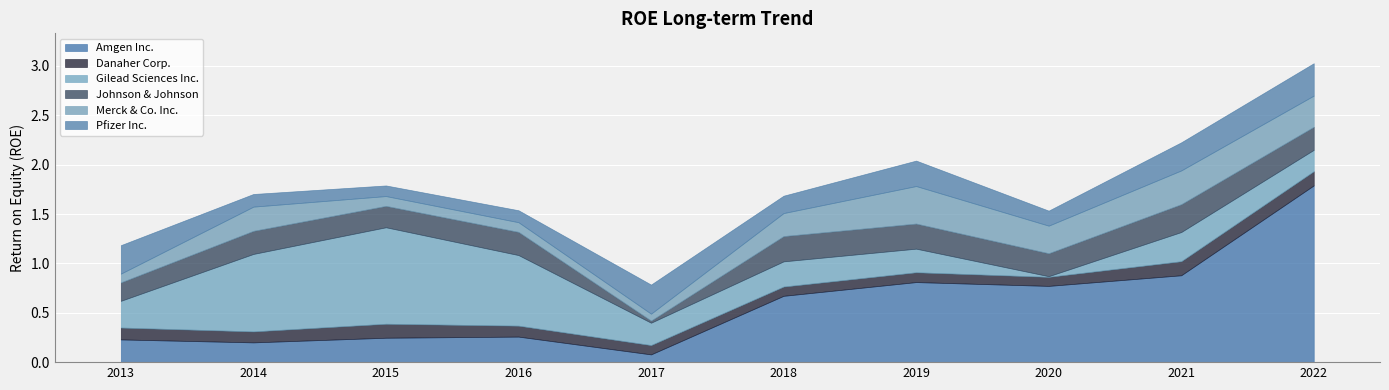

Reading left to right, list all the values displayed in this chart.

Amgen Inc.: 0.2	0.2	0.2	0.3	0.1	0.7	0.8	0.8	0.9	1.8
Danaher Corp.: 0.1	0.1	0.1	0.1	0.1	0.1	0.1	0.1	0.1	0.1
Gilead Sciences Inc.: 0.3	0.8	1.0	0.7	0.2	0.3	0.2	0.0	0.3	0.2
Johnson & Johnson: 0.2	0.2	0.2	0.2	0.0	0.3	0.3	0.2	0.3	0.2
Merck & Co. Inc.: 0.1	0.2	0.1	0.1	0.1	0.2	0.4	0.3	0.3	0.3
Pfizer Inc.: 0.3	0.1	0.1	0.1	0.3	0.2	0.3	0.2	0.3	0.3